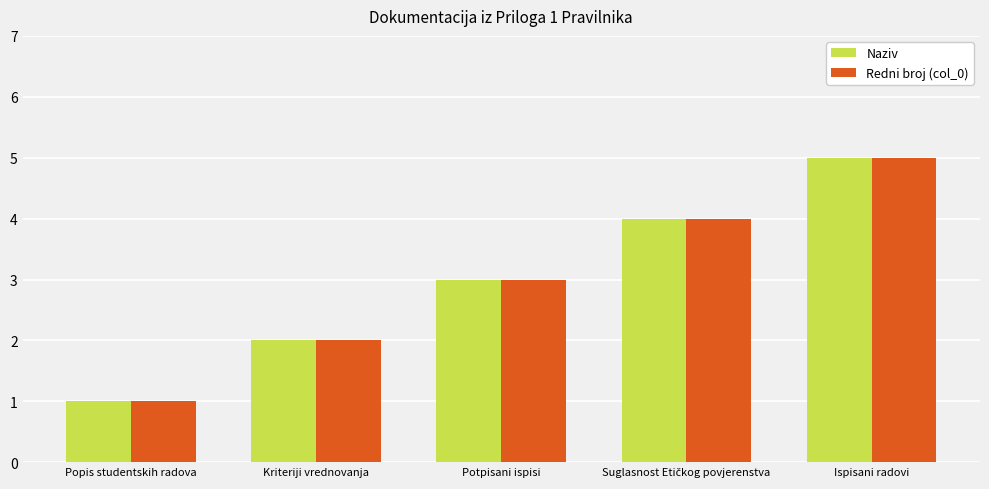

How many Naziv values are between 2 and 4?

3